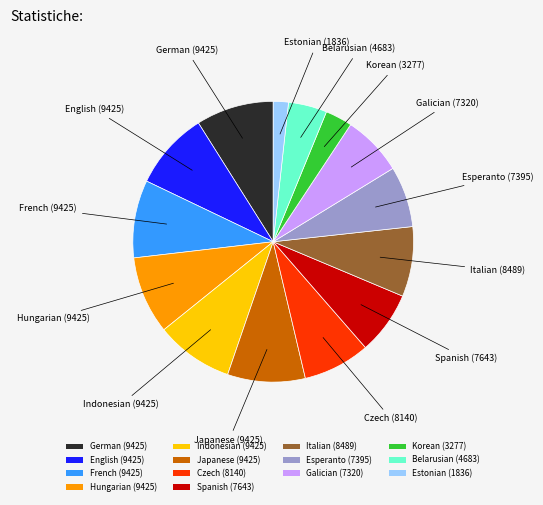

Is the sum of Czech (8140) and English (9425) greater than half?

No